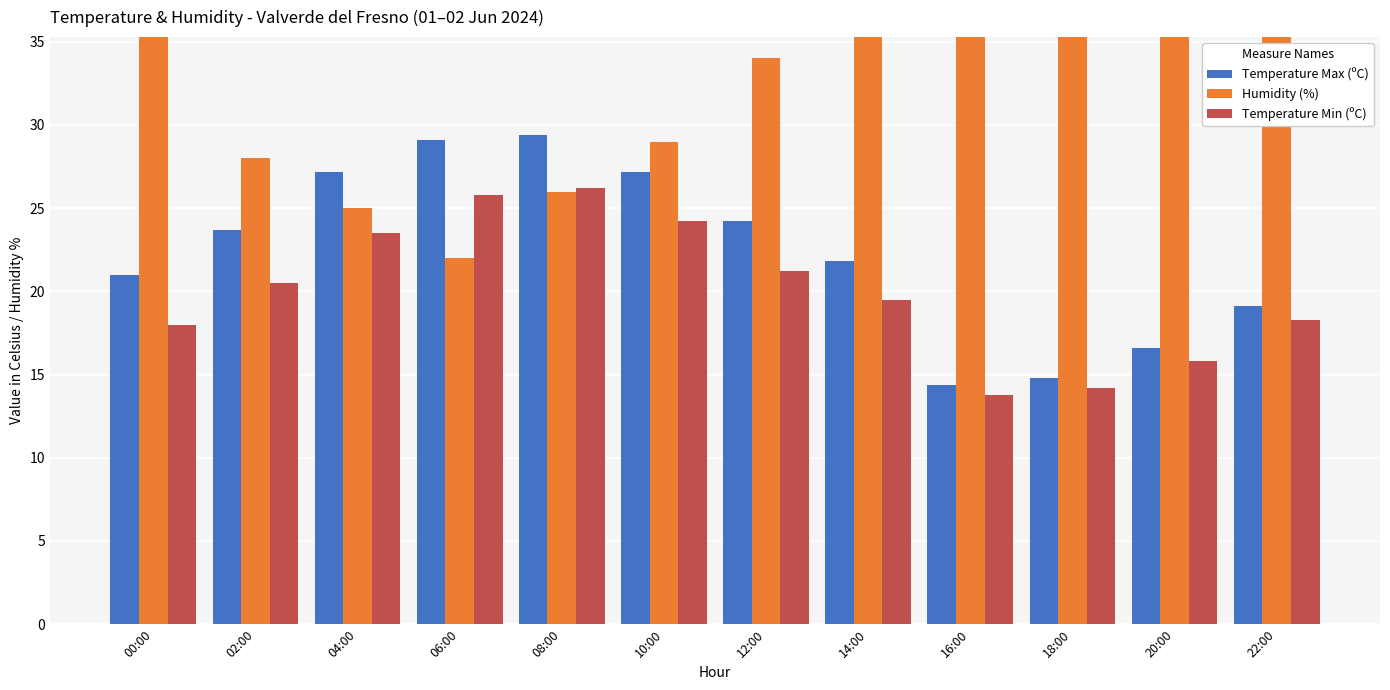

What are all the series names shown in the legend?

Temperature Max (ºC), Humidity (%), Temperature Min (ºC)